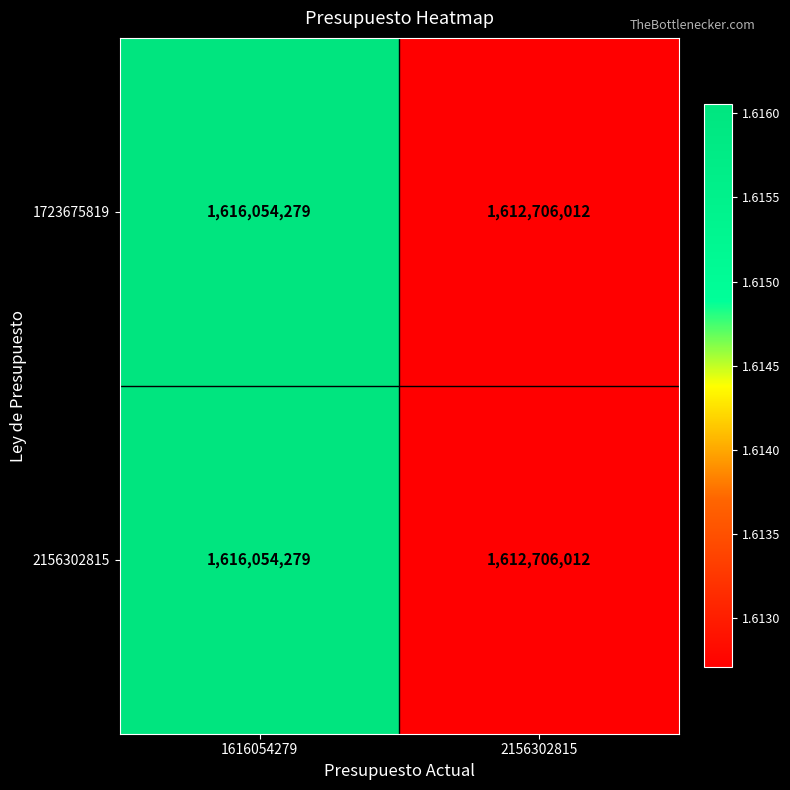

The 1723675819 series shows 2235796318 at 1616054279. True or false?

False